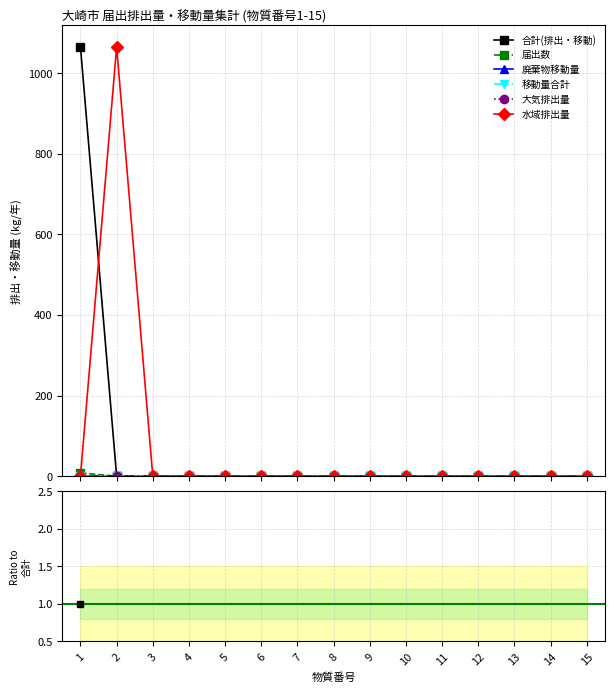

True or false: 水域排出量 has more than 1 interior local peaks.

False